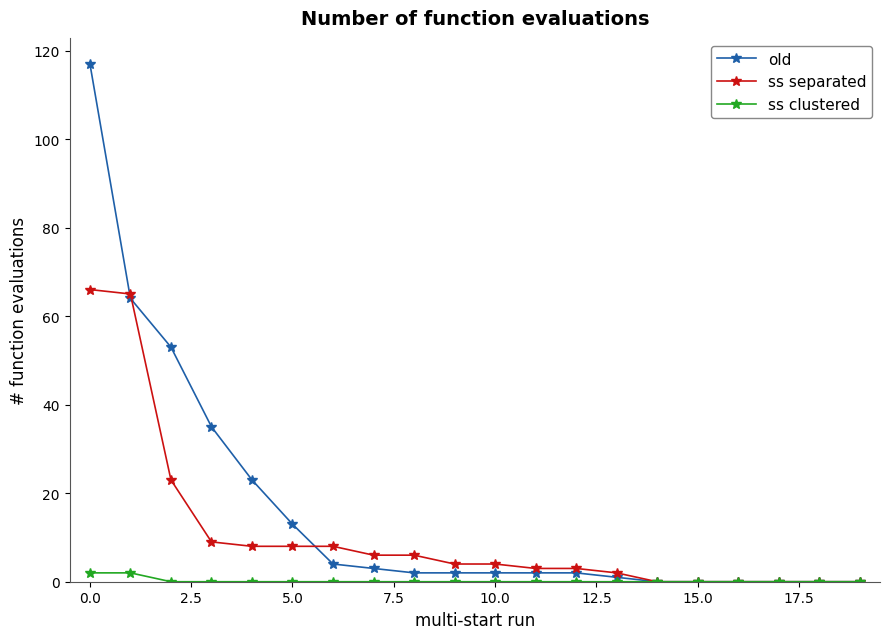

List the series in order of their peak value, highest first.

old, ss separated, ss clustered